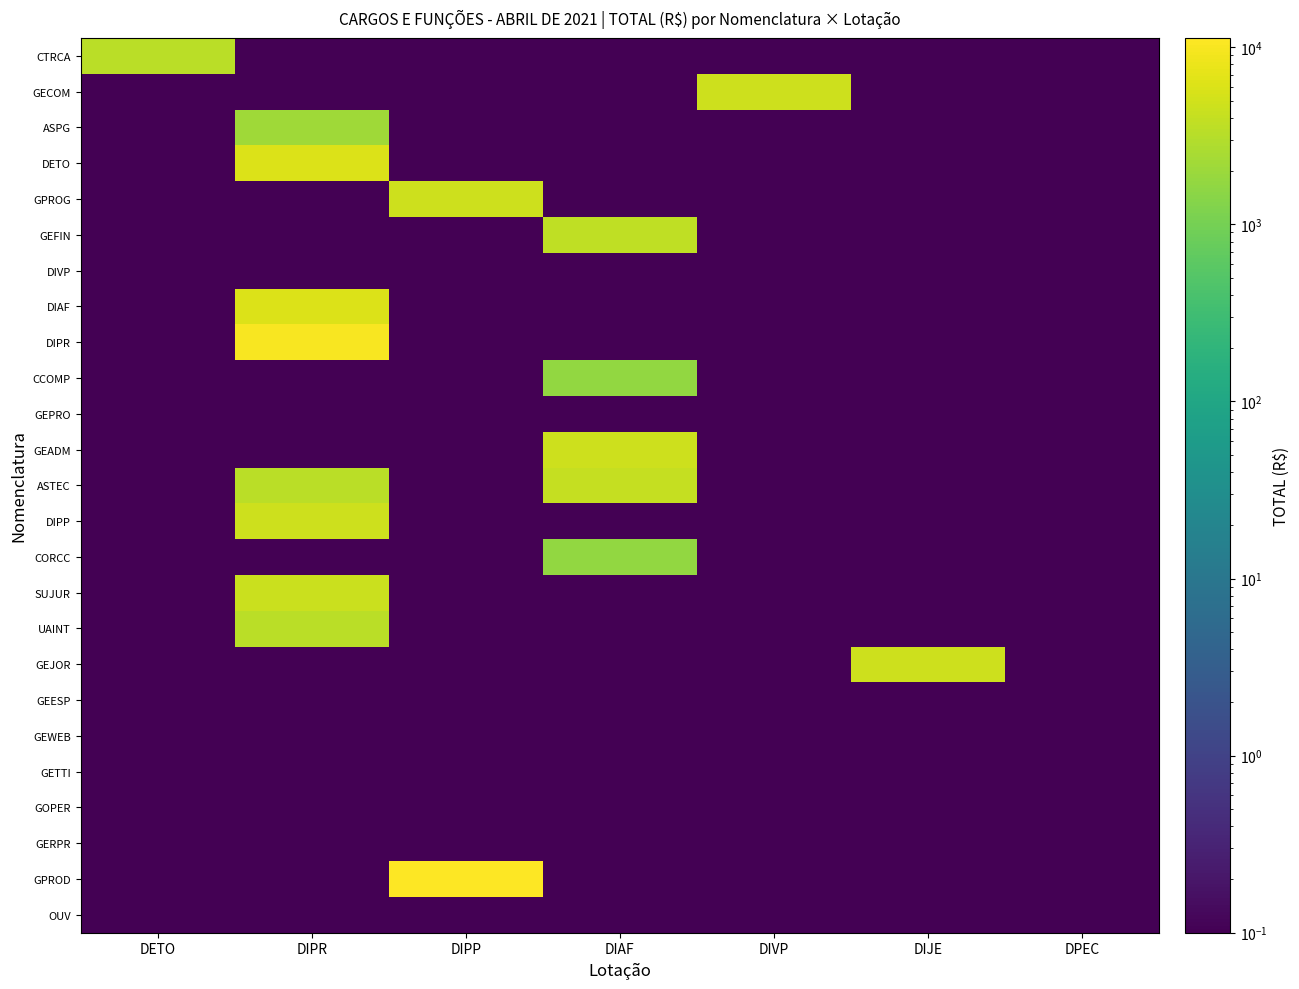

At DIAF, list the series in order from smallest to largest.

CTRCA, GECOM, ASPG, DETO, GPROG, DIVP, DIAF, DIPR, GEPRO, DIPP, SUJUR, UAINT, GEJOR, GEESP, GEWEB, GETTI, GOPER, GERPR, GPROD, OUV, CCOMP, CORCC, GEFIN, ASTEC, GEADM